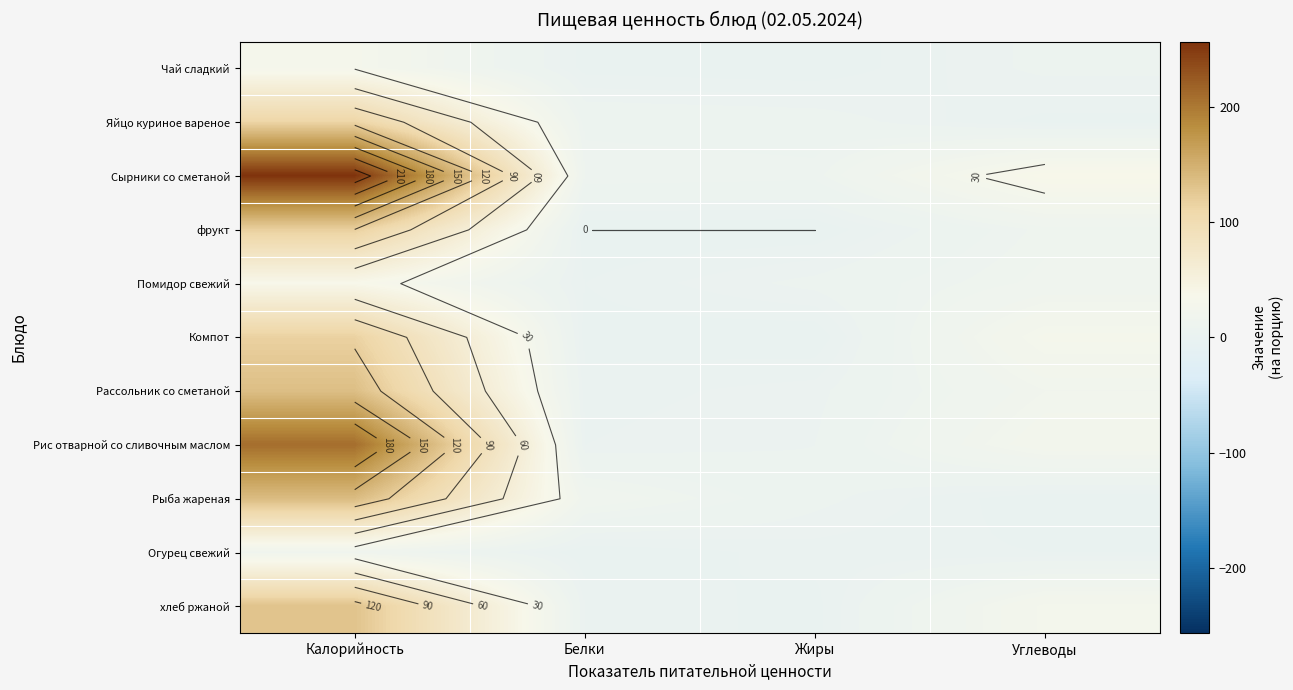

At which label does Чай сладкий first exceed 7?

Калорийность